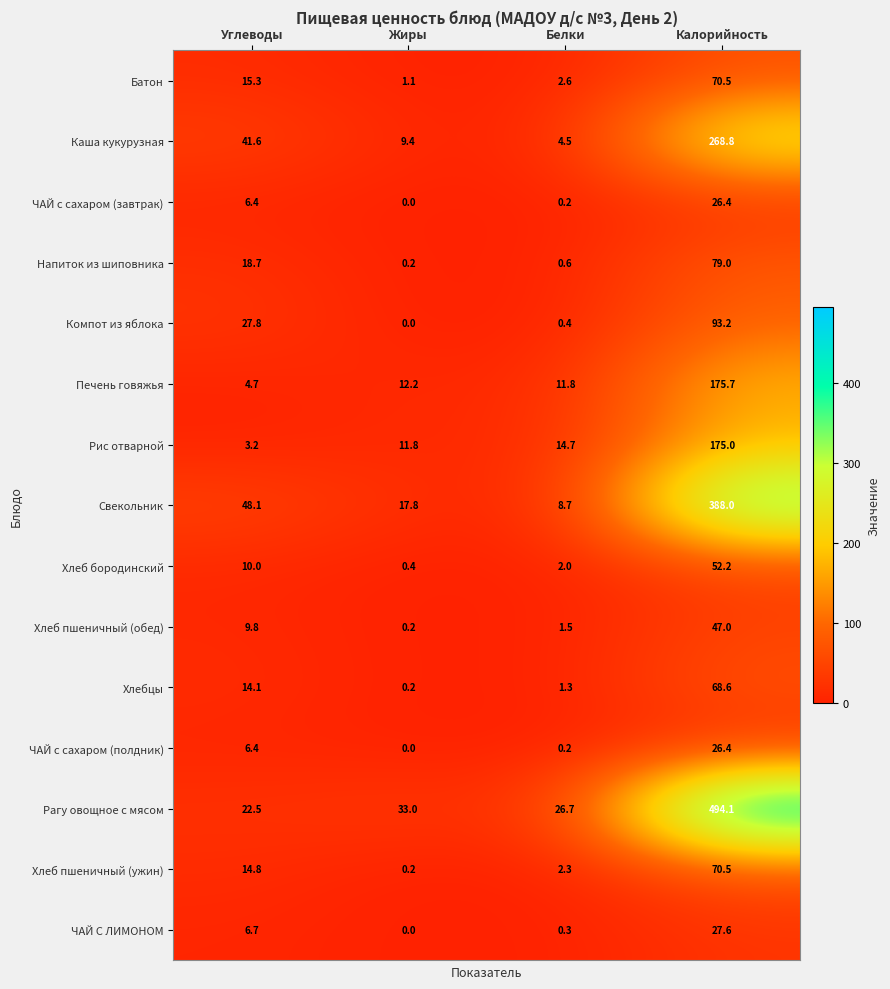

What is the maximum value shown in the chart?

494.1